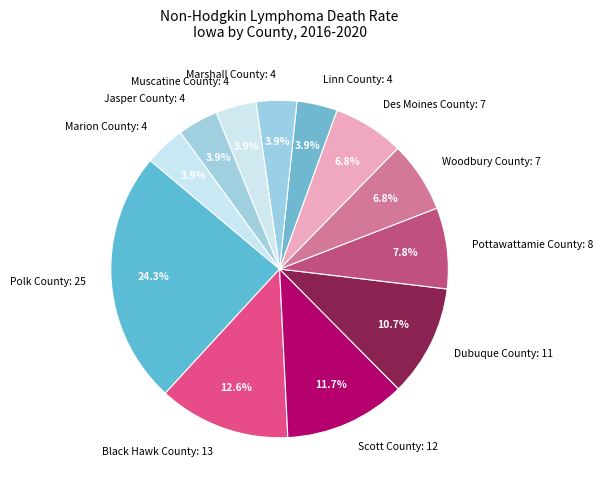

True or false: Jasper County accounts for 4% of the total.

True